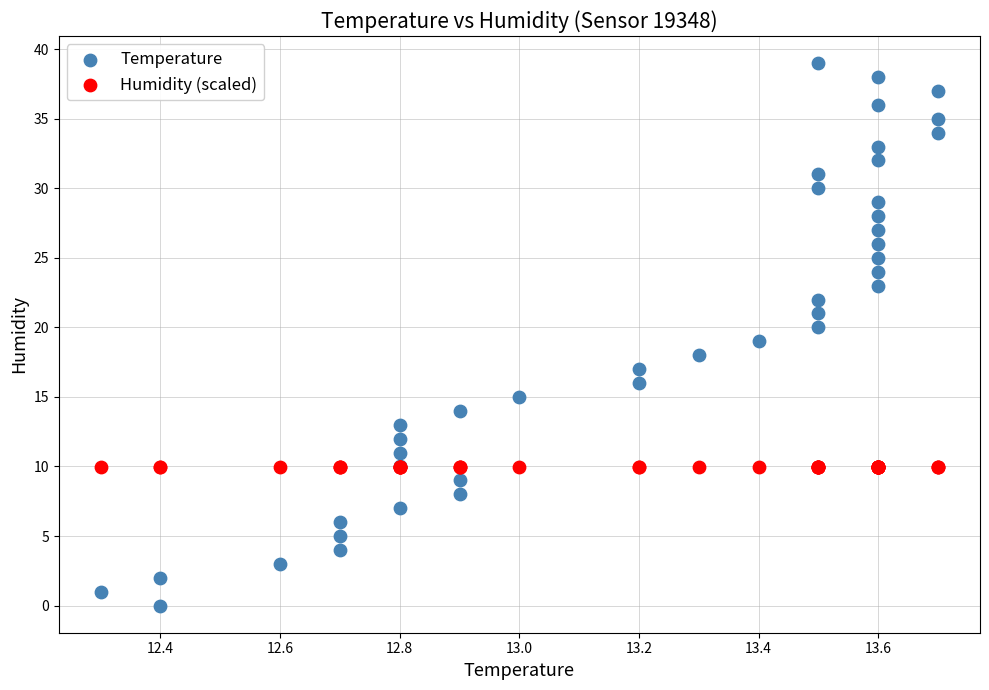

Which series reaches the minimum Y coordinate?

Temperature